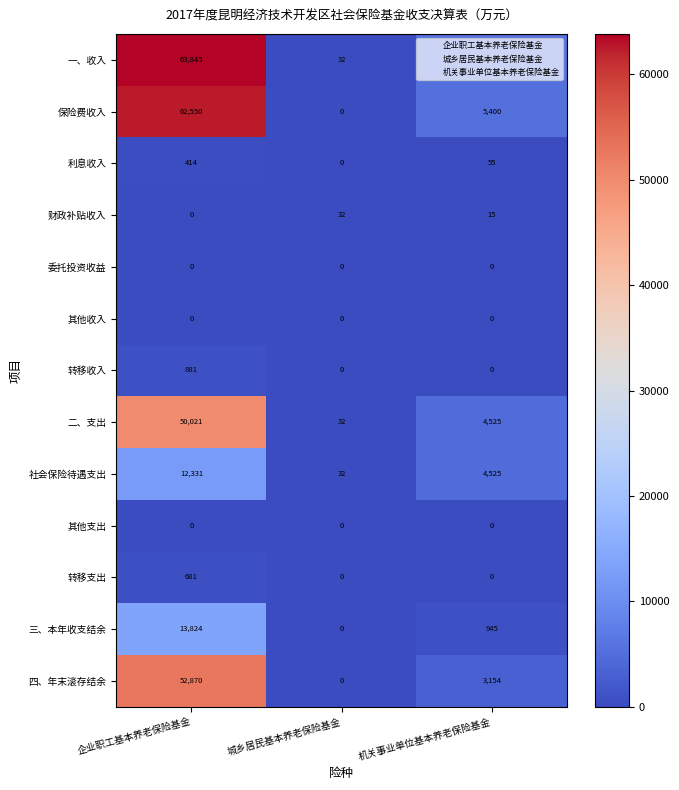

Between 企业职工基本养老保险基金 and 城乡居民基本养老保险基金, which series saw the biggest shift?

一、收入